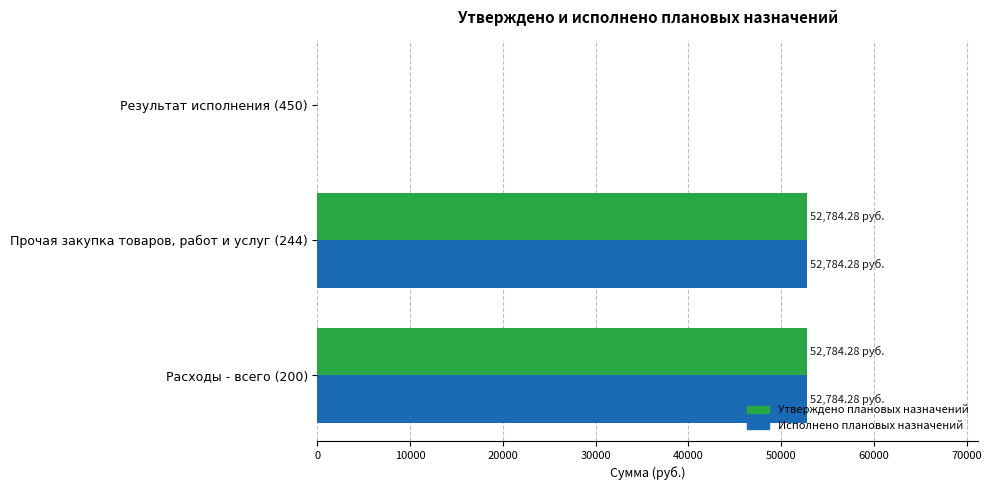

What is the average value of the Утверждено плановых назначений series?

35189.5